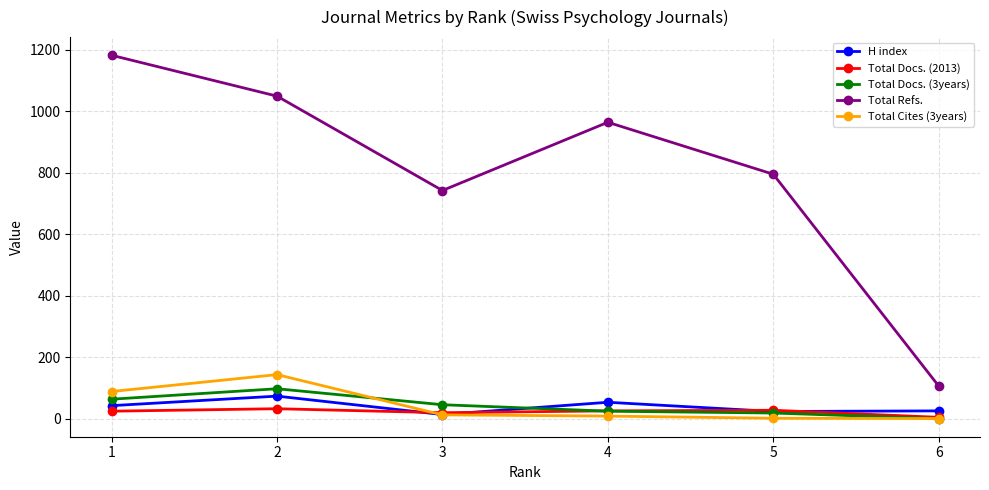

The value of H index at 3 is 13. True or false?

True